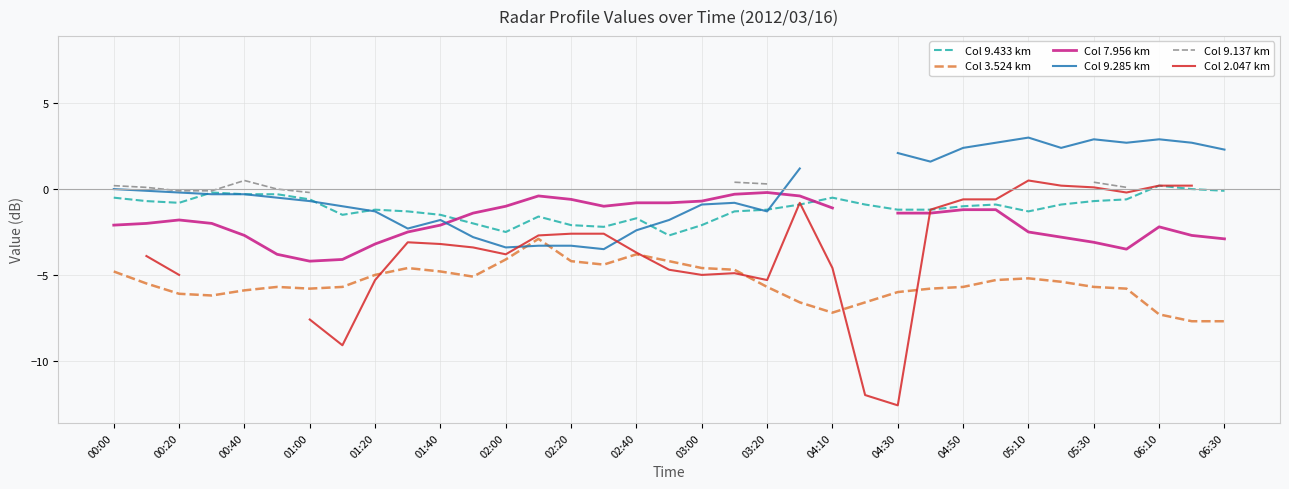

The value of Col 3.524 km at 04:30 is -6.0. True or false?

True